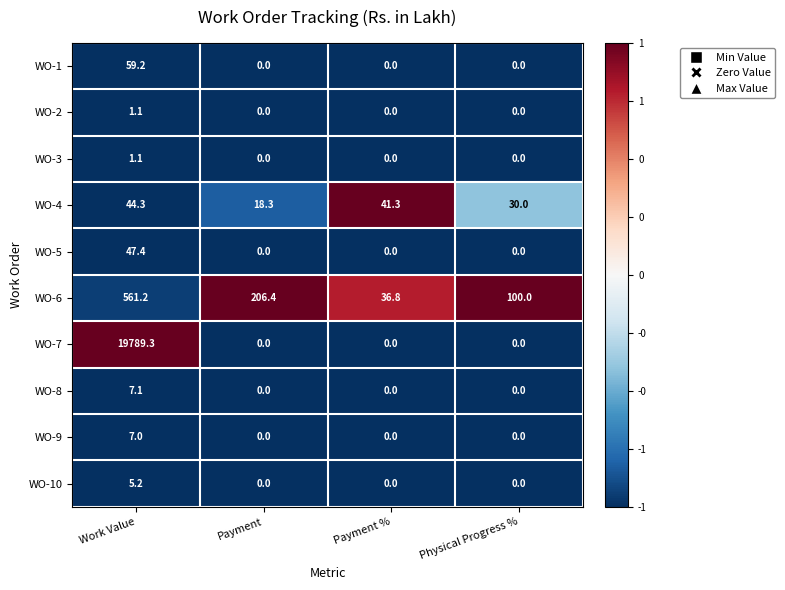

Rank the categories by WO-4 value from lowest to highest.

Payment, Physical Progress %, Payment %, Work Value